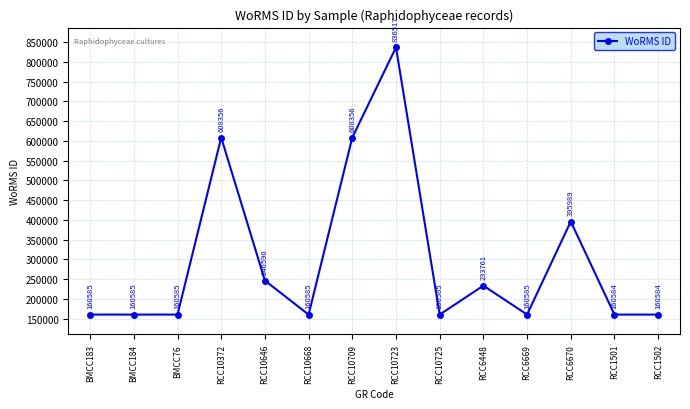

Read the value at RCC1502, to the nearest 10.

160580